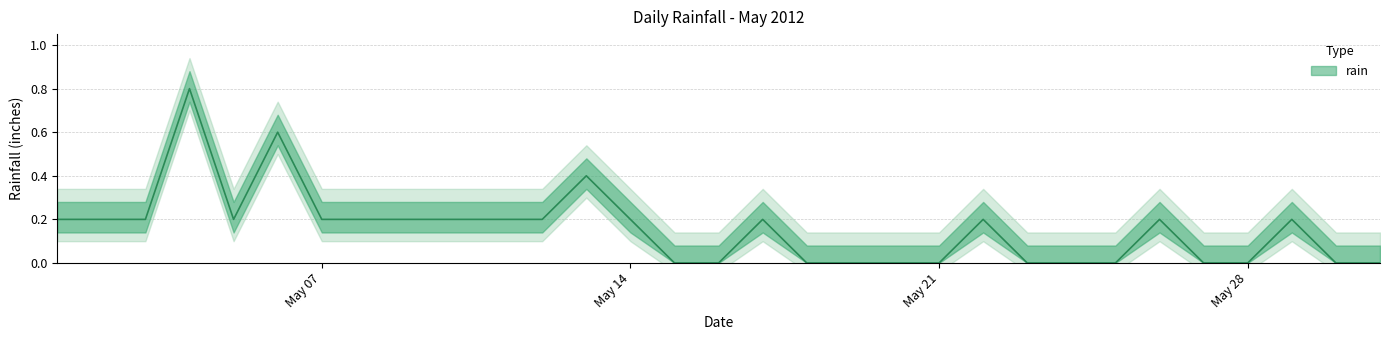

List the labels in order of value, smallest first.

2012-05-15, 2012-05-16, 2012-05-18, 2012-05-19, 2012-05-20, 2012-05-21, 2012-05-23, 2012-05-24, 2012-05-25, 2012-05-27, 2012-05-28, 2012-05-30, 2012-05-31, 2012-05-01, 2012-05-02, 2012-05-03, 2012-05-05, 2012-05-07, 2012-05-08, 2012-05-09, 2012-05-10, 2012-05-11, 2012-05-12, 2012-05-14, 2012-05-17, 2012-05-22, 2012-05-26, 2012-05-29, 2012-05-13, 2012-05-06, 2012-05-04